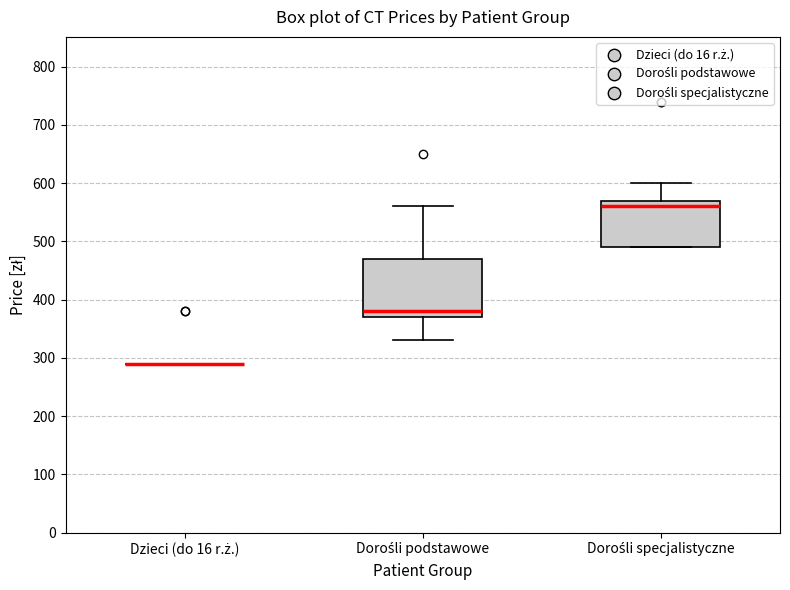

Reading left to right, read every box against the y-axis: the position of its median line, the range the box covers, and the ends of its whiskers. The values are not printed on the chart, so give them approximately, as read against the axis.

Dzieci (do 16 r.ż.): box collapsed to a line at 290, whiskers 290 to 290
Dorośli podstawowe: median 380, box 370 to 470, whiskers 330 to 560
Dorośli specjalistyczne: median 560, box 490 to 570, whiskers 490 to 600